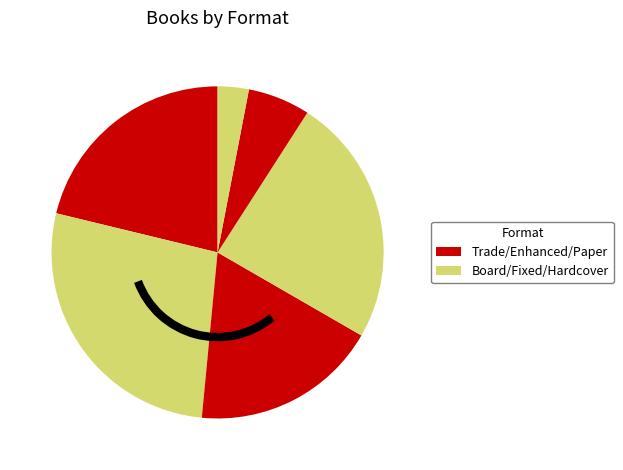

How many slices are in this pie chart?

6